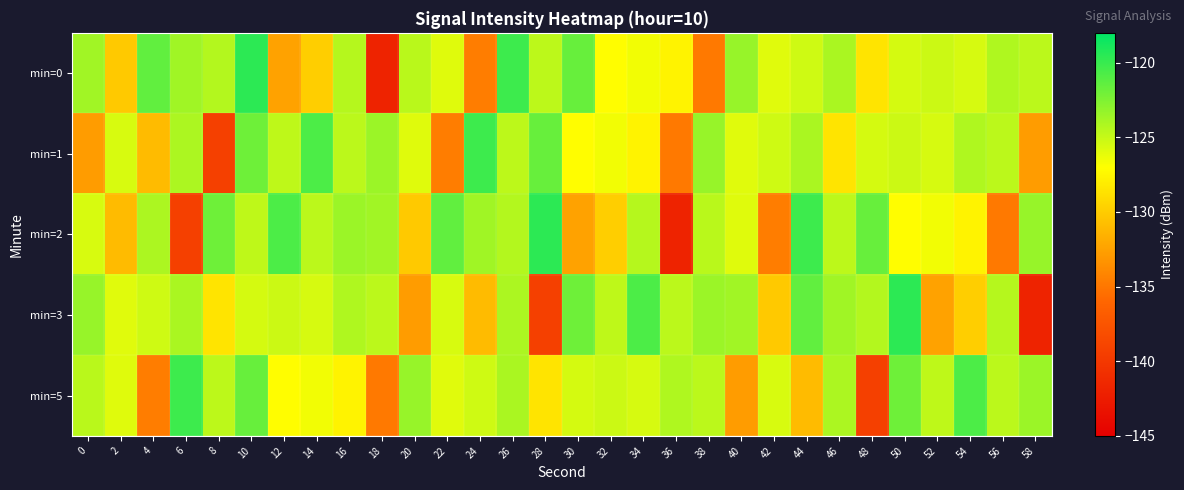

Reading left to right, list all the values displayed in this chart.

min=0: 0=-123.7	2=-130.1	4=-121.5	6=-123.6	8=-124.3	10=-119.6	12=-132.4	14=-129.8	16=-124.4	18=-141.8	20=-124.6	22=-125.9	24=-134.6	26=-120.2	28=-124.7	30=-121.6	32=-127.1	34=-126.6	36=-127.7	38=-134.8	40=-123.3	42=-126.0	44=-125.3	46=-124.0	48=-128.6	50=-125.5	52=-125.2	54=-125.6	56=-124.2	58=-124.6
min=1: 0=-132.8	2=-125.6	4=-130.9	6=-124.1	8=-139.3	10=-121.9	12=-124.7	14=-120.7	16=-124.6	18=-123.5	20=-125.9	22=-134.6	24=-120.2	26=-124.7	28=-121.6	30=-127.1	32=-126.6	34=-127.7	36=-134.8	38=-123.3	40=-126.0	42=-125.3	44=-124.0	46=-128.6	48=-125.5	50=-125.2	52=-125.6	54=-124.2	56=-124.6	58=-132.8
min=2: 0=-125.6	2=-130.9	4=-124.1	6=-139.3	8=-121.9	10=-124.7	12=-120.7	14=-124.6	16=-123.5	18=-123.7	20=-130.1	22=-121.5	24=-123.6	26=-124.3	28=-119.6	30=-132.4	32=-129.8	34=-124.4	36=-141.8	38=-124.6	40=-125.9	42=-134.6	44=-120.2	46=-124.7	48=-121.6	50=-127.1	52=-126.6	54=-127.7	56=-134.8	58=-123.3
min=3: 0=-123.3	2=-126.0	4=-125.3	6=-124.0	8=-128.6	10=-125.5	12=-125.2	14=-125.6	16=-124.2	18=-124.6	20=-132.8	22=-125.6	24=-130.9	26=-124.1	28=-139.3	30=-121.9	32=-124.7	34=-120.7	36=-124.6	38=-123.5	40=-123.7	42=-130.1	44=-121.5	46=-123.6	48=-124.3	50=-119.6	52=-132.4	54=-129.8	56=-124.4	58=-141.8
min=5: 0=-124.6	2=-125.9	4=-134.6	6=-120.2	8=-124.7	10=-121.6	12=-127.1	14=-126.6	16=-127.7	18=-134.8	20=-123.3	22=-126.0	24=-125.3	26=-124.0	28=-128.6	30=-125.5	32=-125.2	34=-125.6	36=-124.2	38=-124.6	40=-132.8	42=-125.6	44=-130.9	46=-124.1	48=-139.3	50=-121.9	52=-124.7	54=-120.7	56=-124.6	58=-123.5